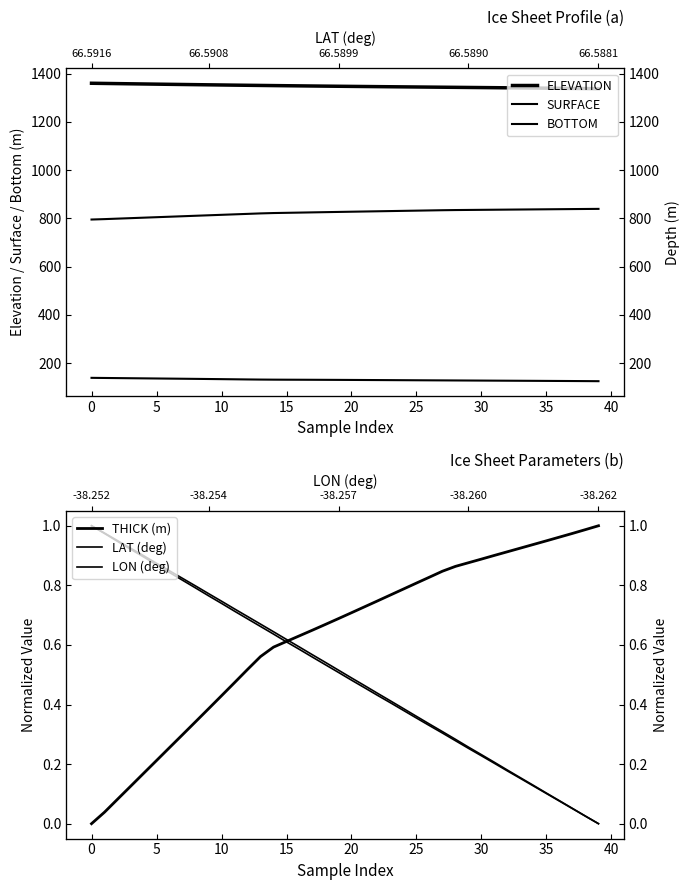

What is the highest value of the THICK (m) series?

1.0